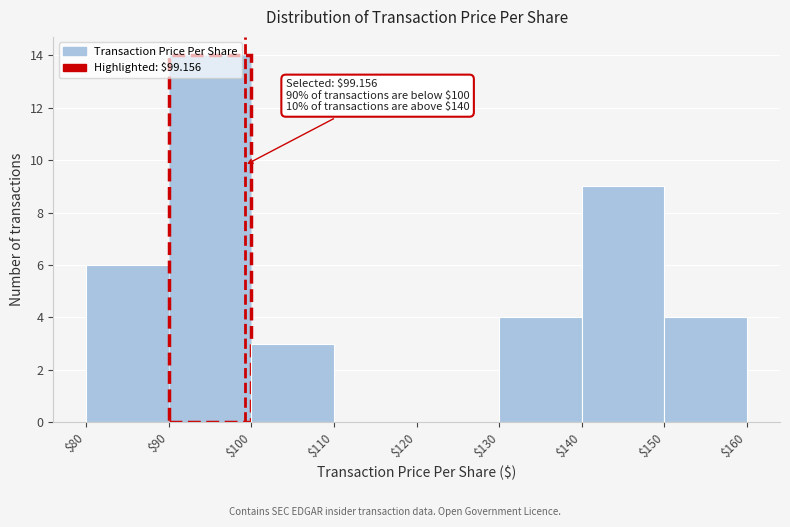

Which range on the x-axis has the tallest bar?

$90 to $100